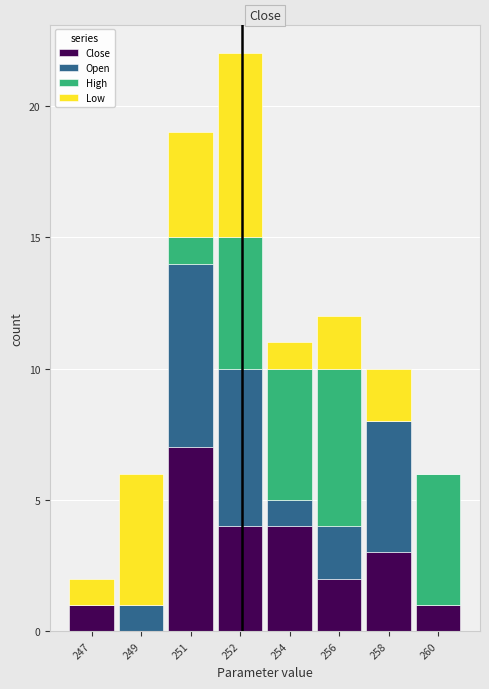

What is the highest value of the Close series?

7